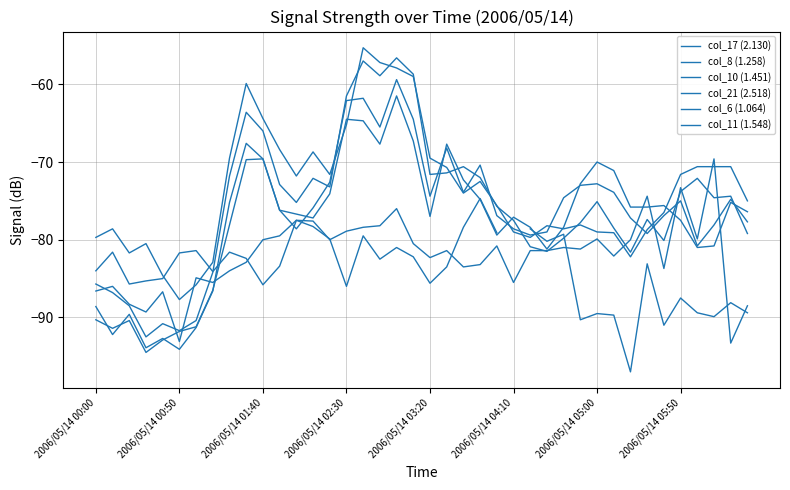

What is the difference between the maximum and minimum values in the col_21 (2.518) series?

22.3